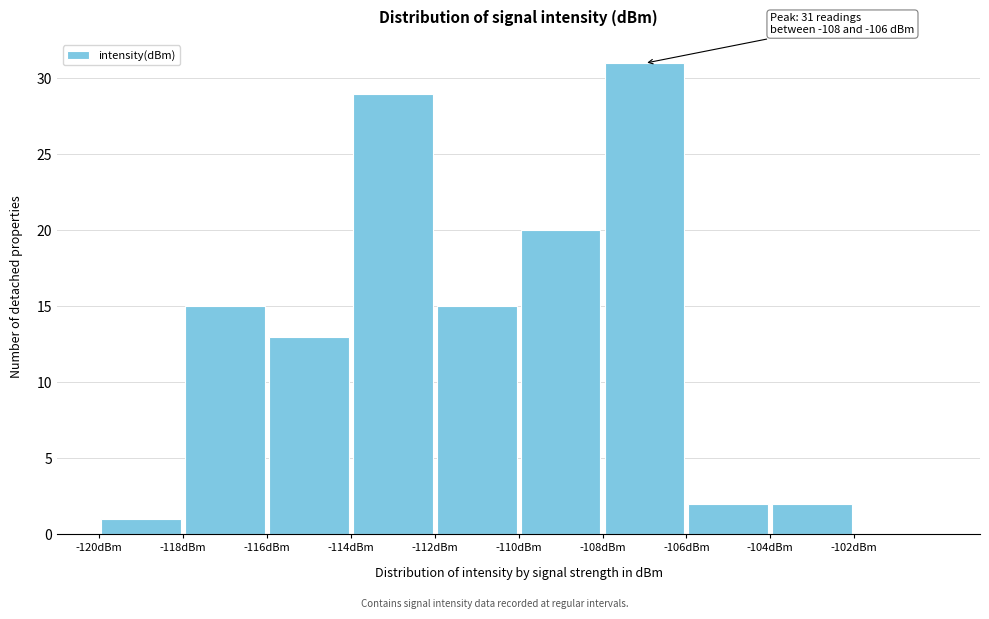

Over which range of the x-axis is the bar tallest?

-108 to -106